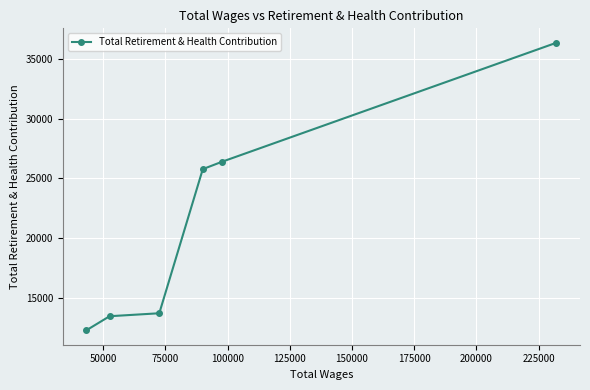

True or false: there are more than 1 points higher than both neighbors.

False